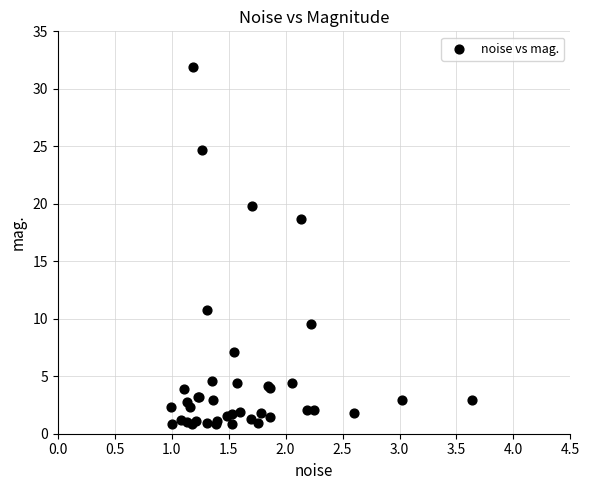

What Y value in the scatter plot is closest to 16?

18.6